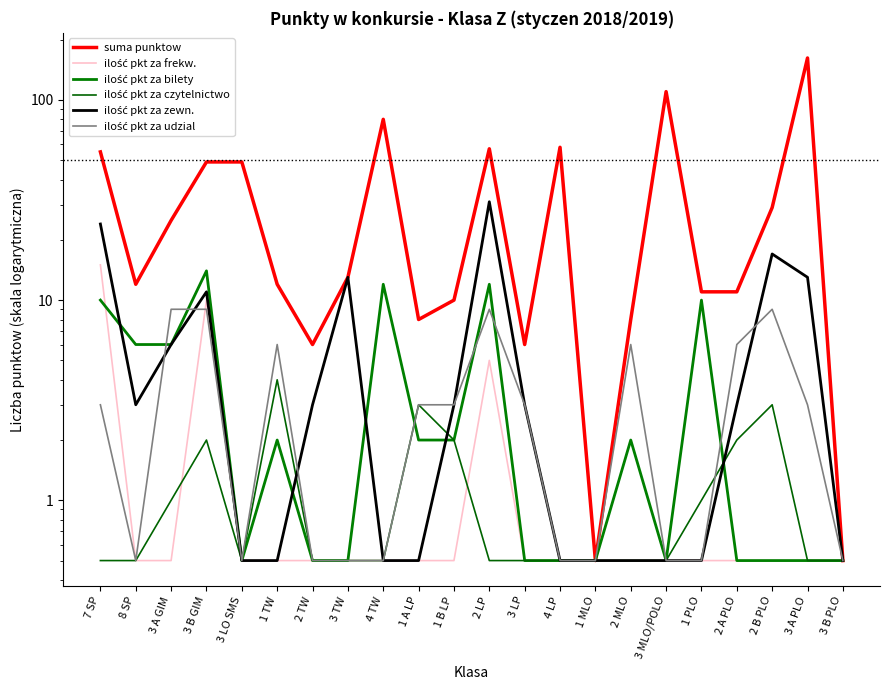

The ilość pkt za udzial series shows 0.1 at 3 TW. True or false?

False